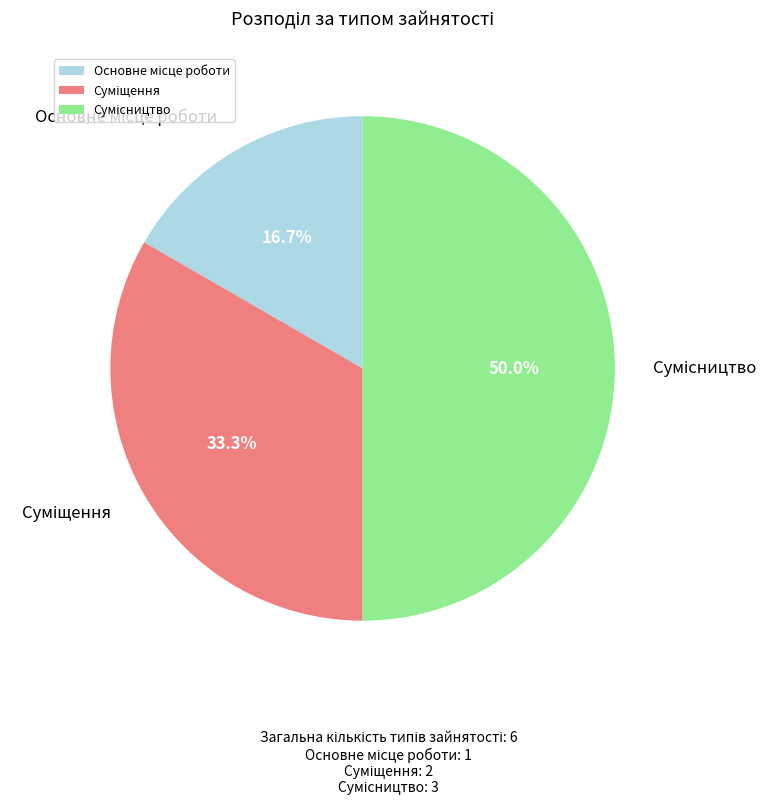

How many segments does this pie chart have?

3